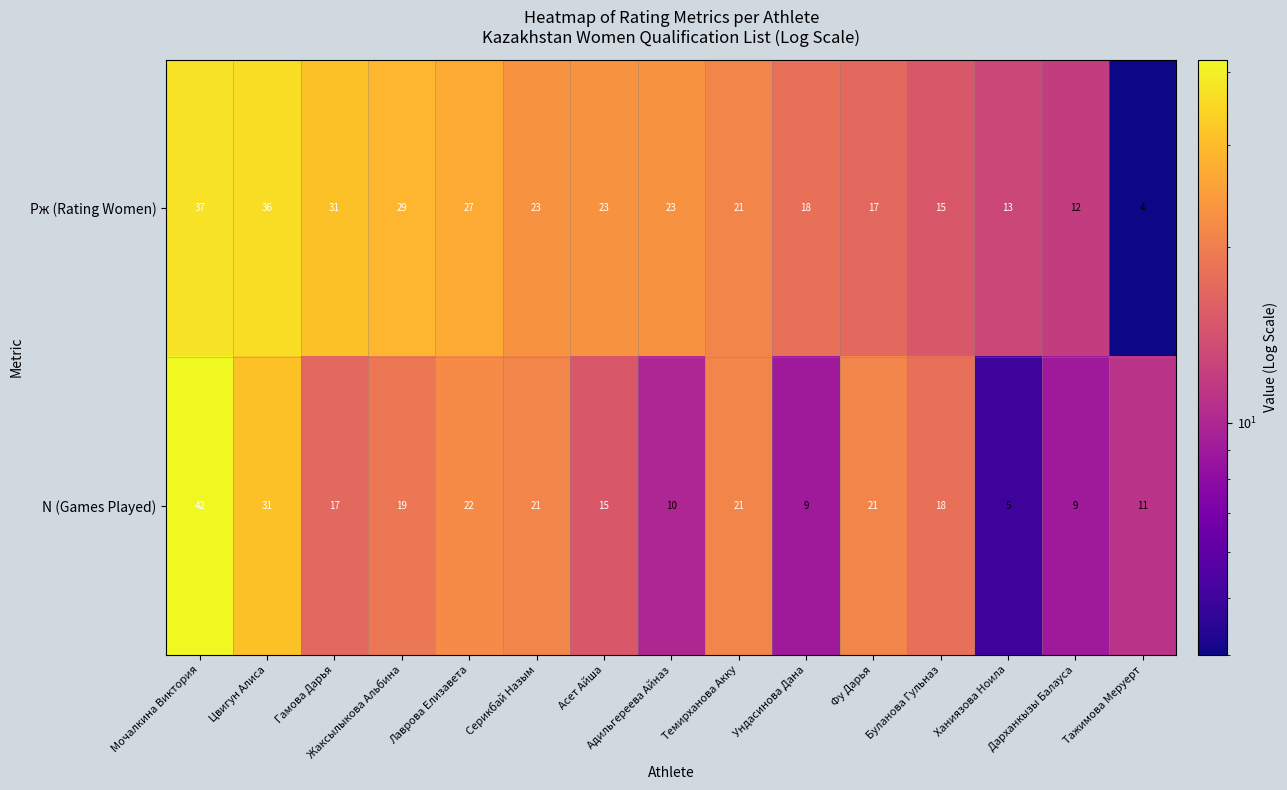

At which category does the chart reach its minimum across all series?

Тажимова Меруерт